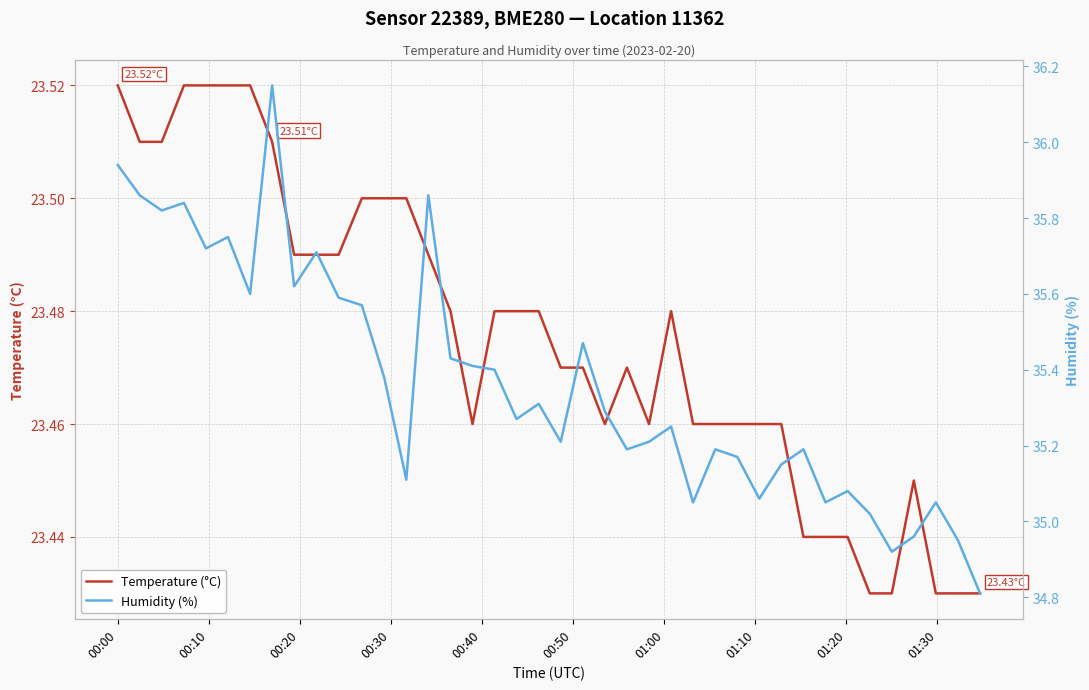

True or false: Humidity (%) and Temperature (°C) cross at least once.

False